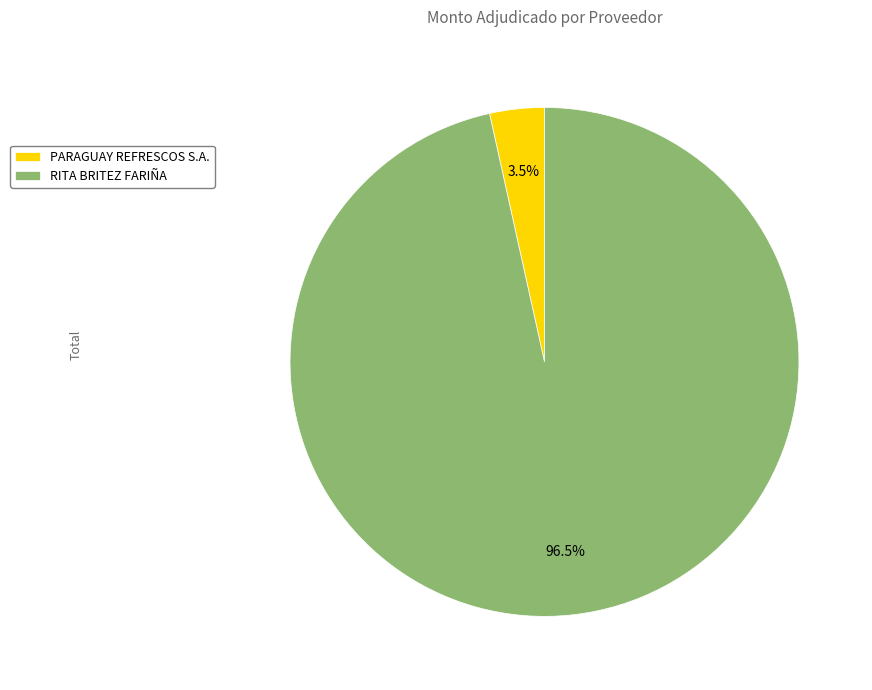

To the nearest percent, what is the average slice percentage?

50%